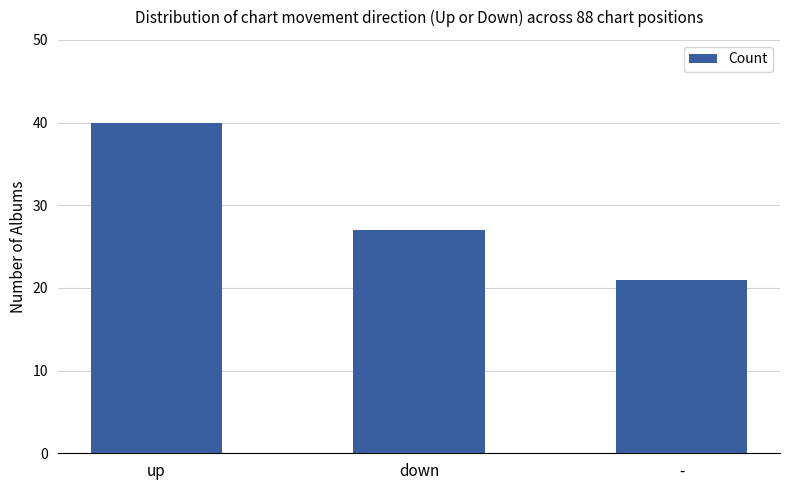

What is the smallest value displayed?

21